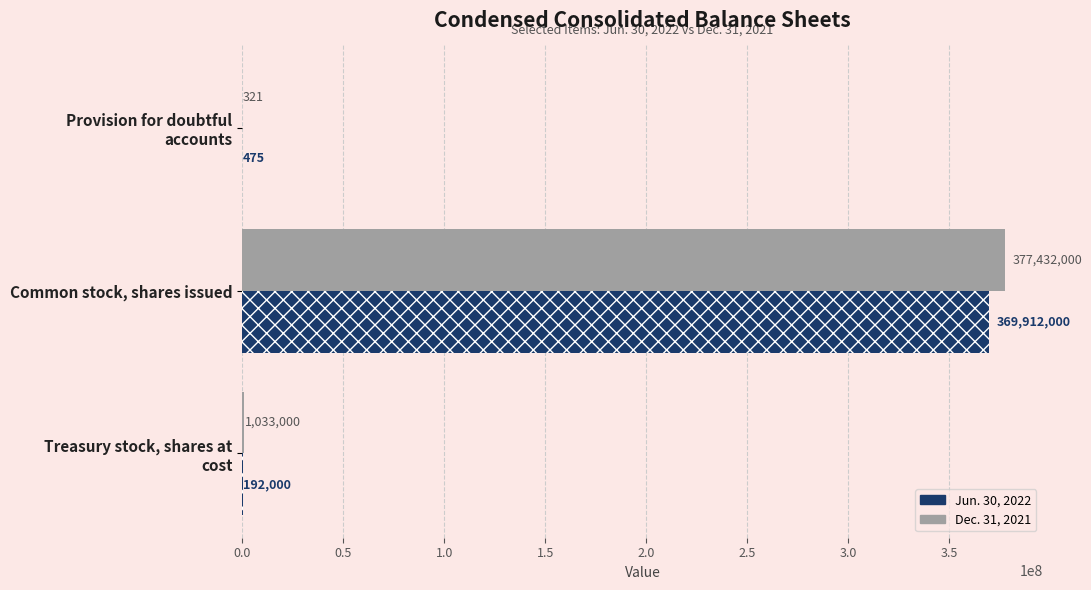

Which has a higher value, Treasury stock, shares at cost or Provision for doubtful accounts?

Treasury stock, shares at cost